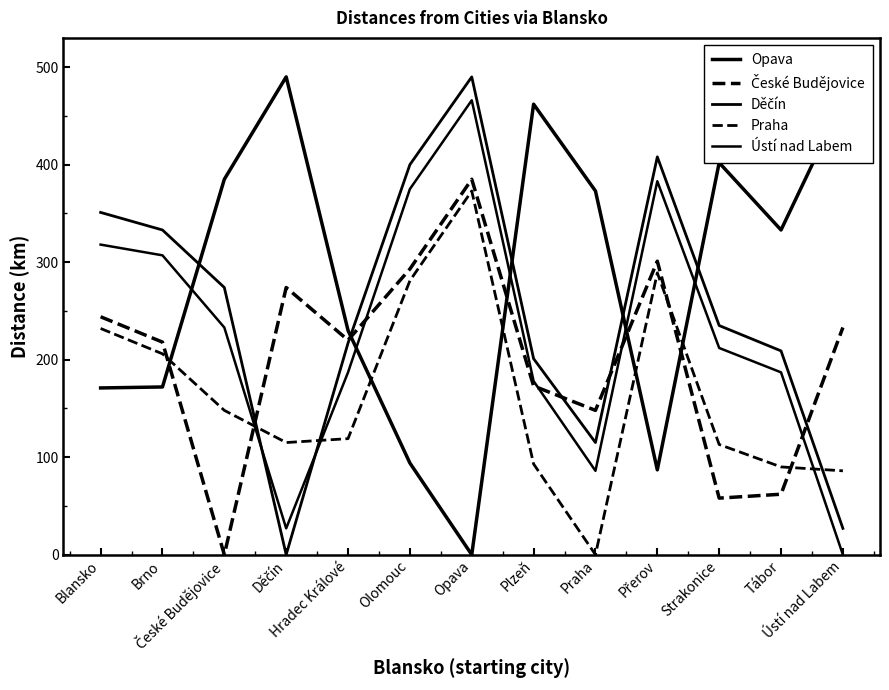

After their last crossing, which series has the higher values: Opava or Praha?

Opava